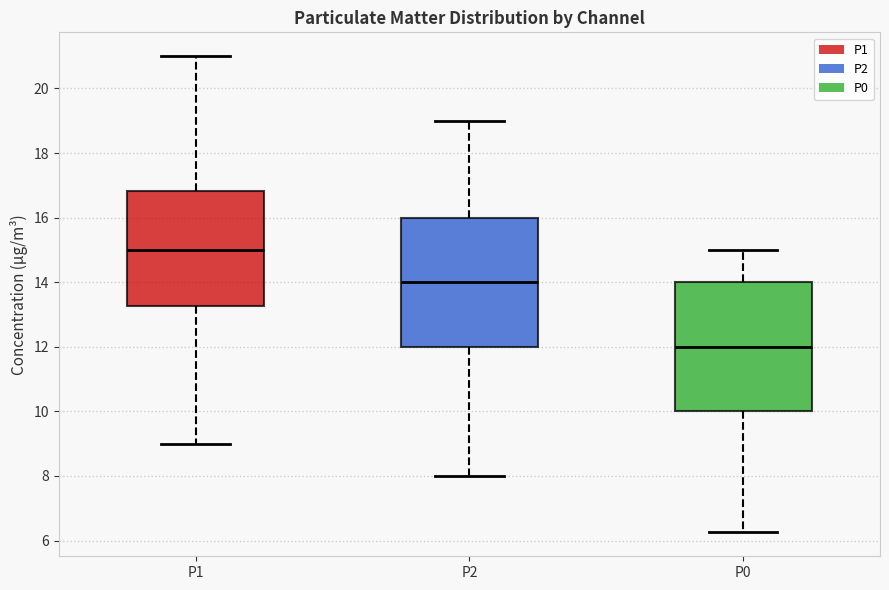

Reading left to right, read every box against the y-axis: the position of its median line, the range the box covers, and the ends of its whiskers. The values are not printed on the chart, so give them approximately, as read against the axis.

P1: median 15.0, box 13.2 to 16.8, whiskers 9.0 to 21.0
P2: median 14.0, box 12.0 to 16.0, whiskers 8.0 to 19.0
P0: median 12.0, box 10.0 to 14.0, whiskers 6.2 to 15.0